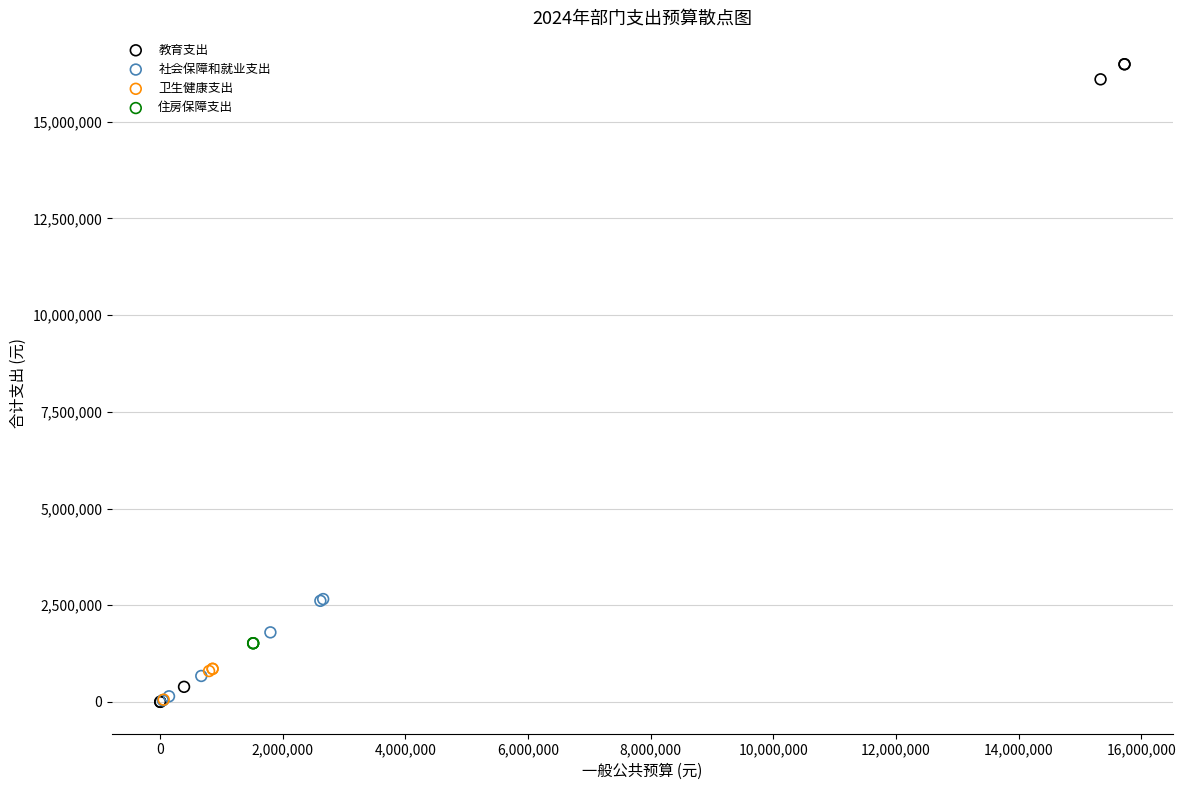

Which series reaches the maximum Y coordinate?

教育支出